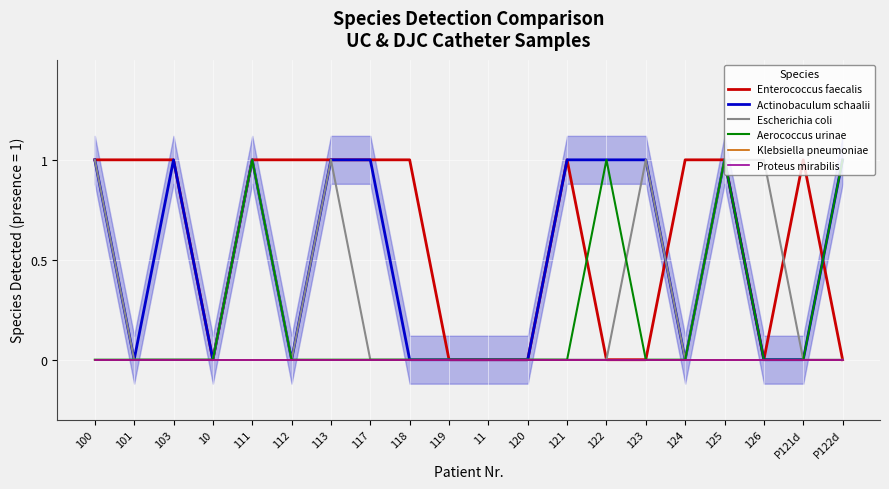

What is the spread (max minus min) of values at 124?

1